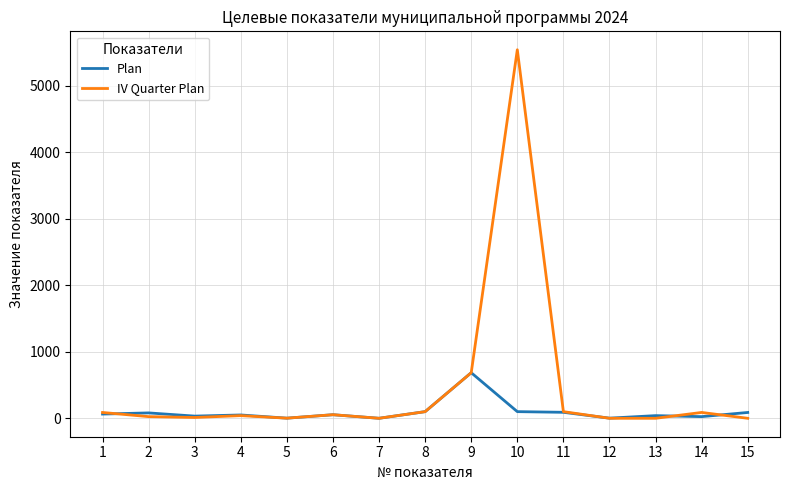

Between 4 and 10, which series saw the biggest shift?

IV Quarter Plan